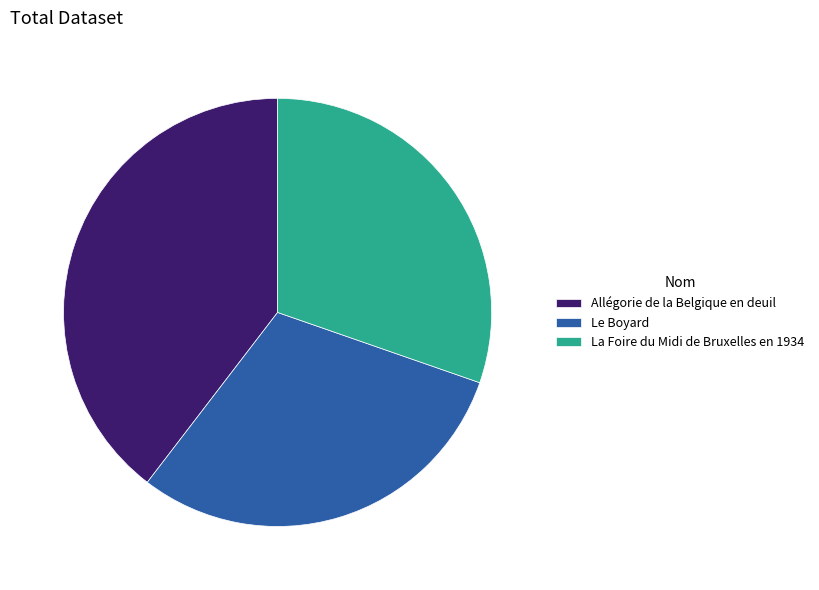

What is the largest slice in the pie chart?

Allégorie de la Belgique en deuil